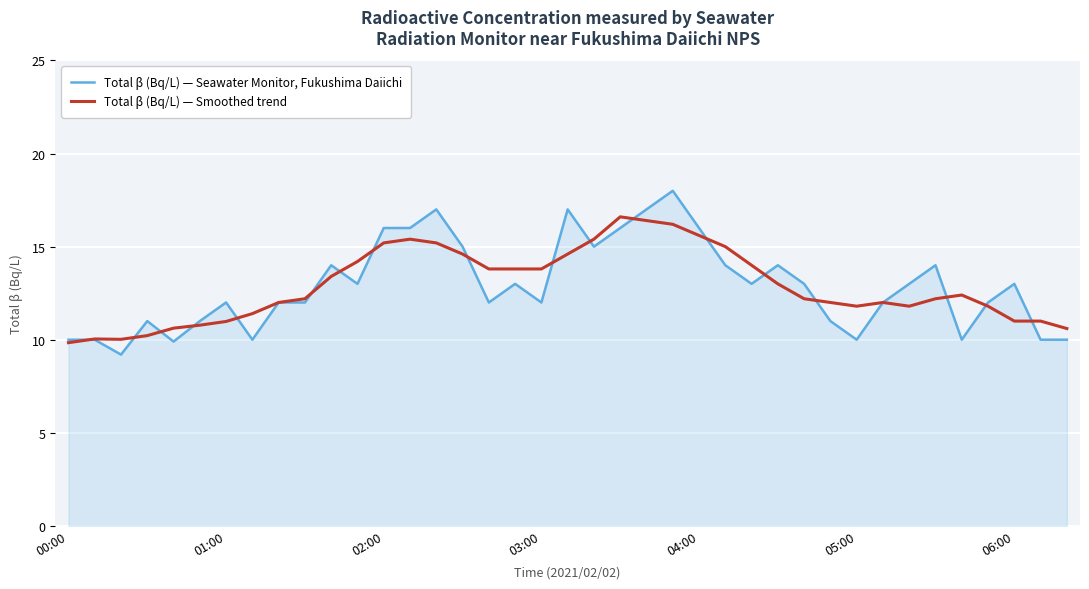

True or false: Total β (Bq/L) — Seawater Monitor, Fukushima Daiichi and Total β (Bq/L) — Smoothed trend intersect in this chart.

True